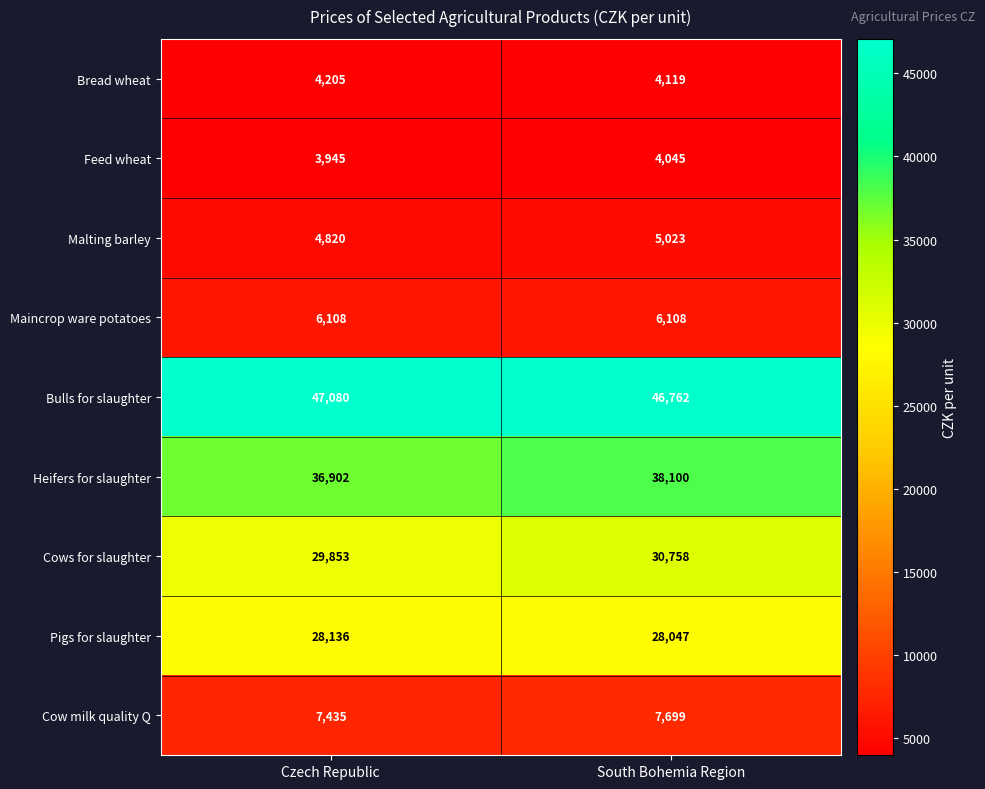

Which series has the largest range (max minus min)?

Heifers for slaughter